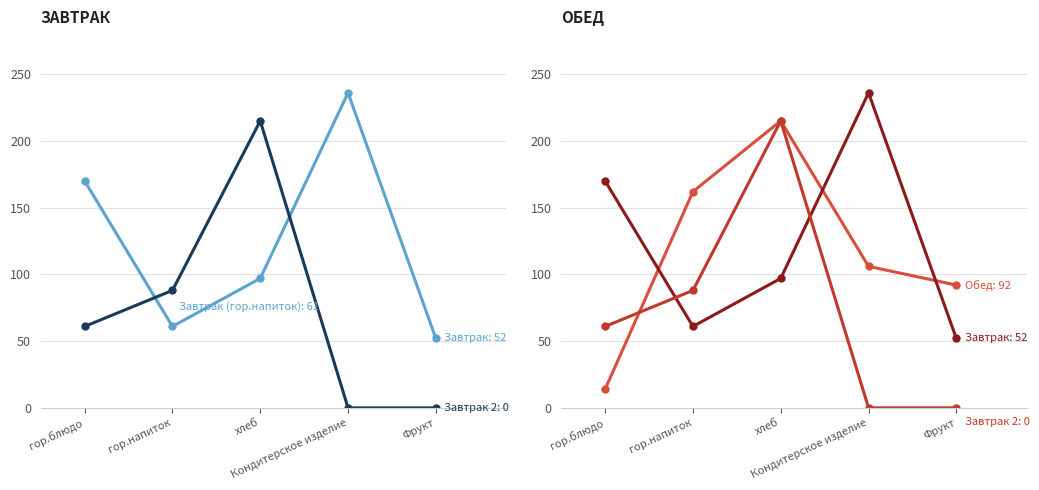

Reading right to left, list all the values displayed in this chart.

Завтрак: Фрукт=52	Кондитерское изделие=236	хлеб=97	гор.напиток=61	гор.блюдо=170
Завтрак 2: Фрукт=0	Кондитерское изделие=0	хлеб=215	гор.напиток=88	гор.блюдо=61
Обед: Фрукт=92	Кондитерское изделие=106	хлеб=215	гор.напиток=162	гор.блюдо=14
Завтрак (ref): Фрукт=52	Кондитерское изделие=236	хлеб=97	гор.напиток=61	гор.блюдо=170
Завтрак 2 (ref): Фрукт=0	Кондитерское изделие=0	хлеб=215	гор.напиток=88	гор.блюдо=61